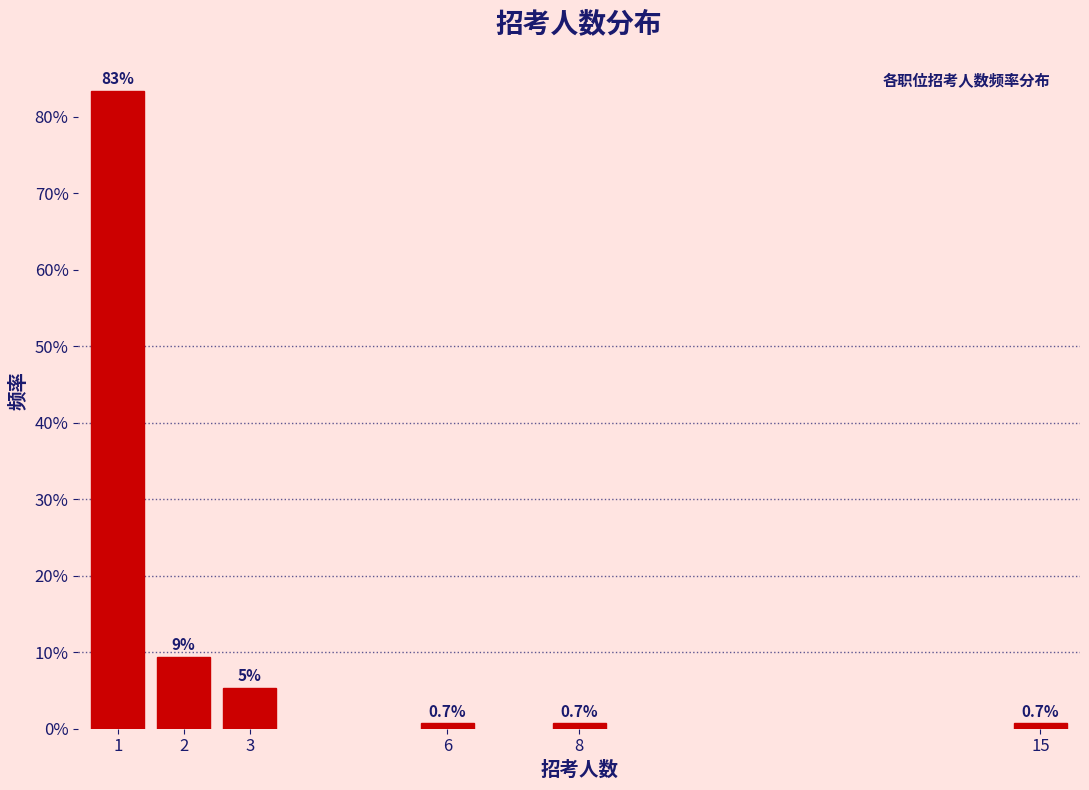

What is the value of the 5th bar from the left?

0.7